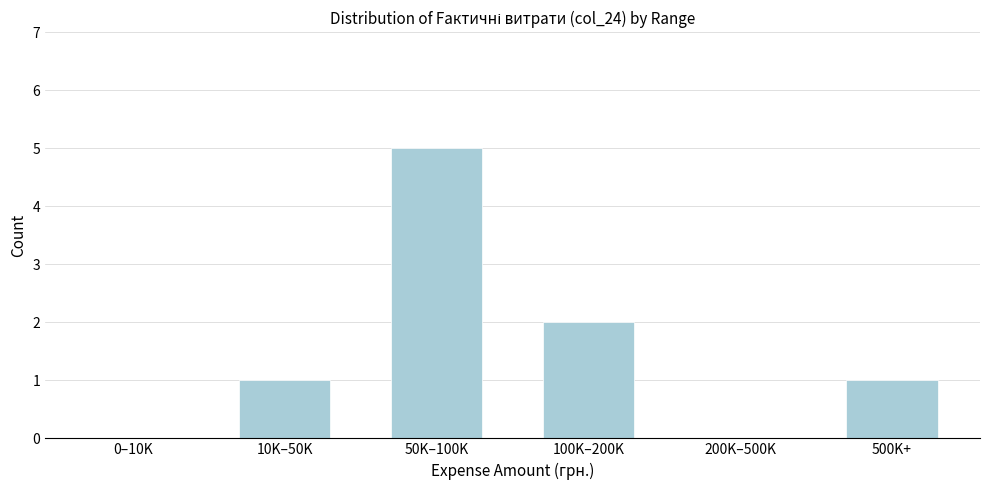

Reading right to left, extract all data points from this chart.

500K+=1	200K–500K=0	100K–200K=2	50K–100K=5	10K–50K=1	0–10K=0